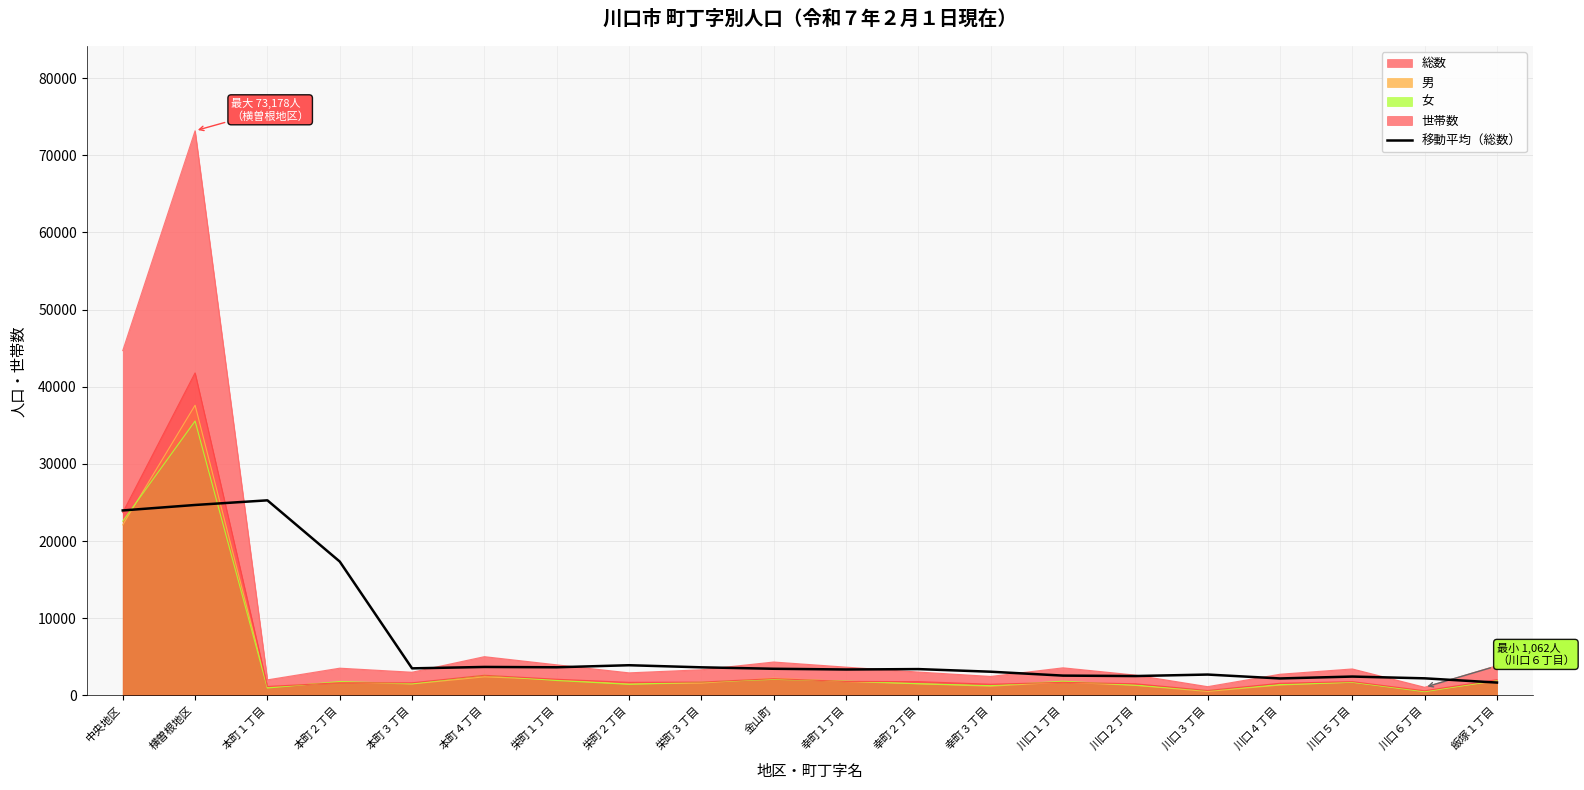

How many lines are shown in the chart?

5